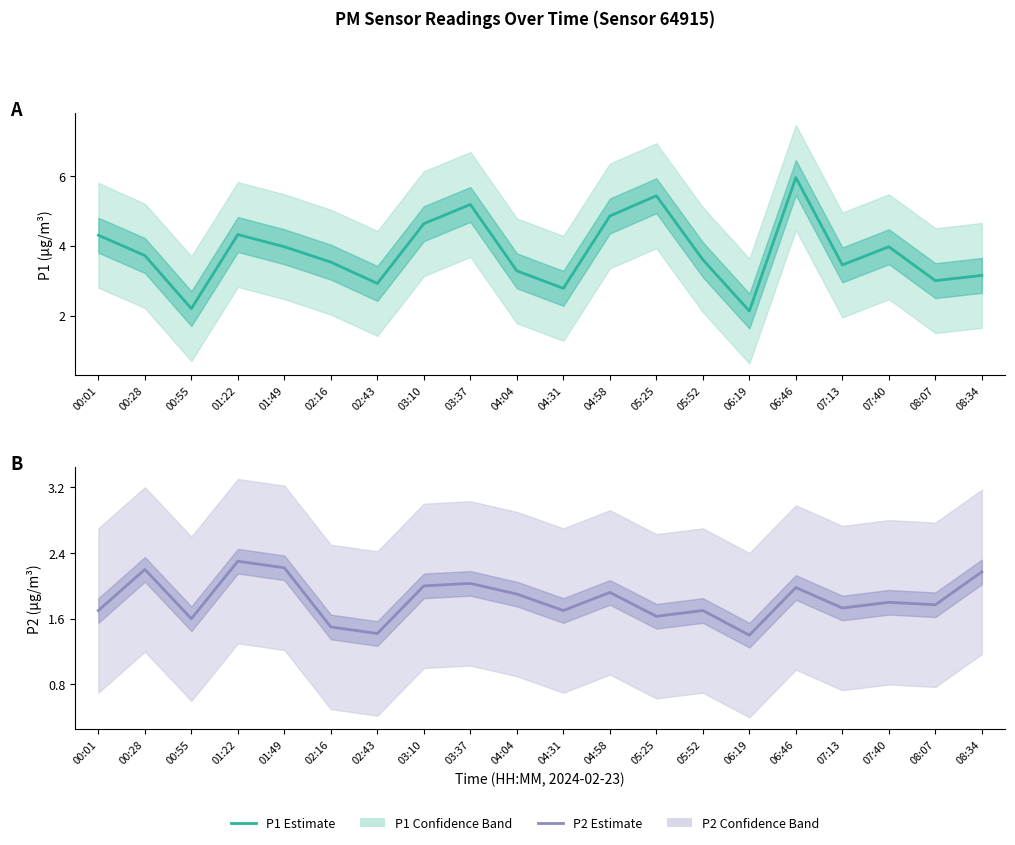

What is the label of the 3rd point from the right?

07:40